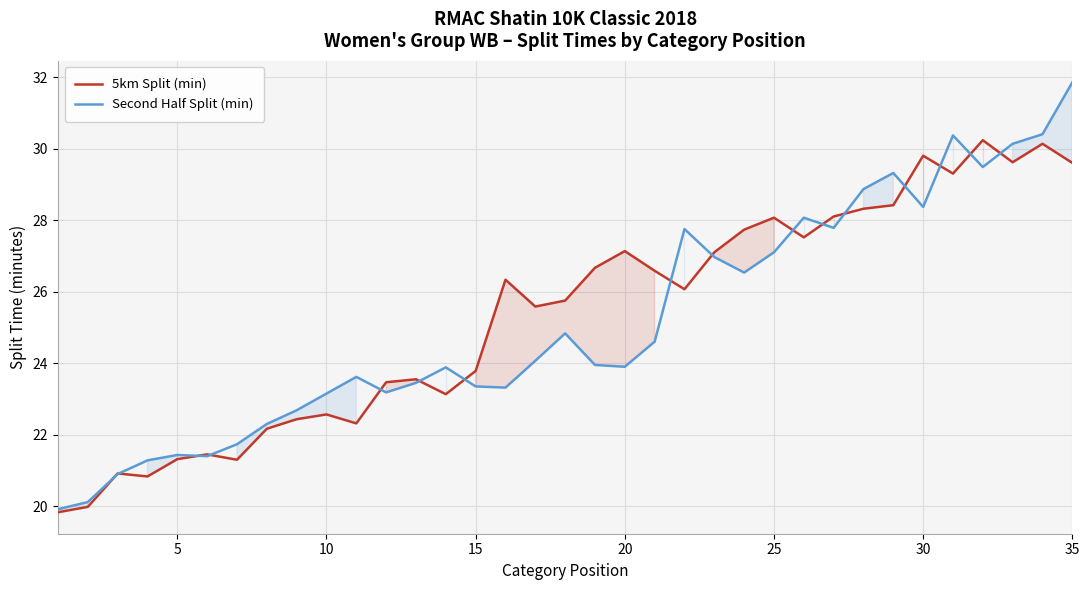

What is the greatest value displayed?

31.9